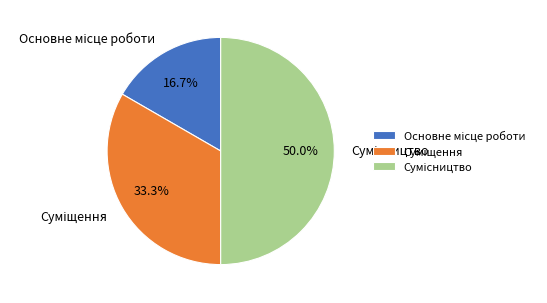

How many segments does this pie chart have?

3